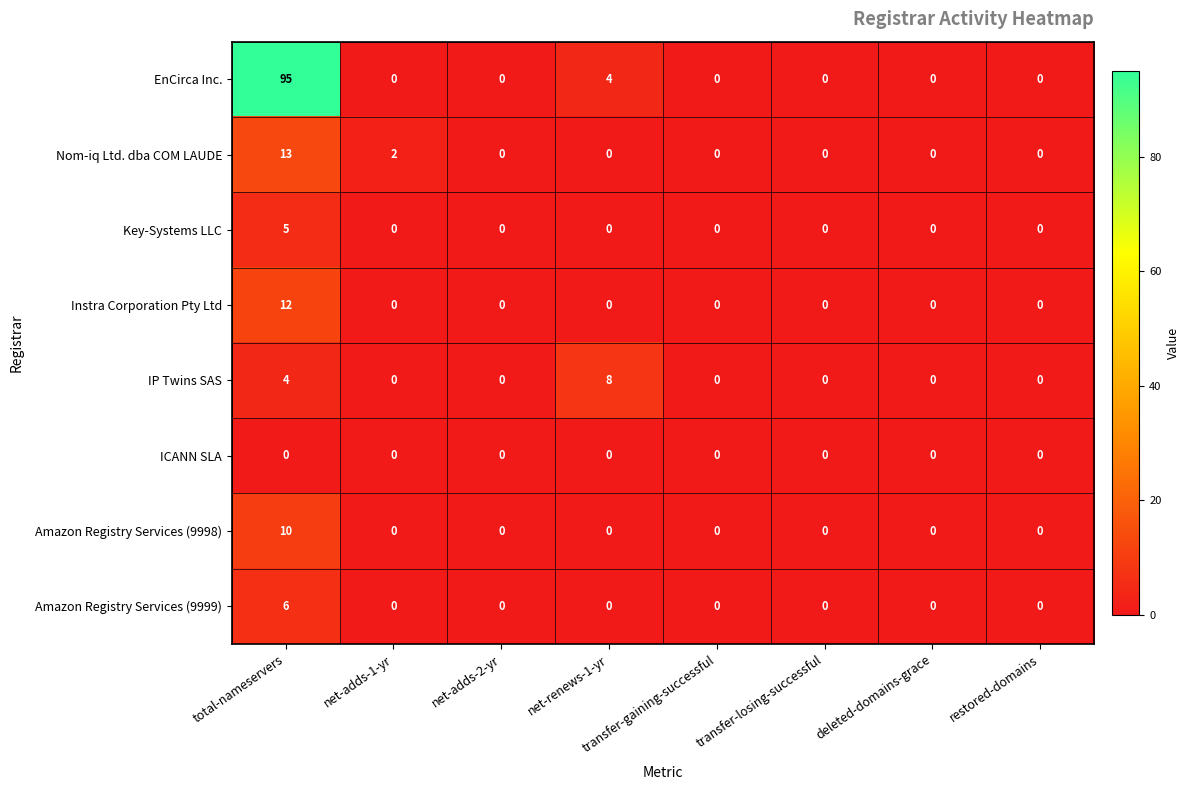

Which label corresponds to the largest value in the chart?

total-nameservers